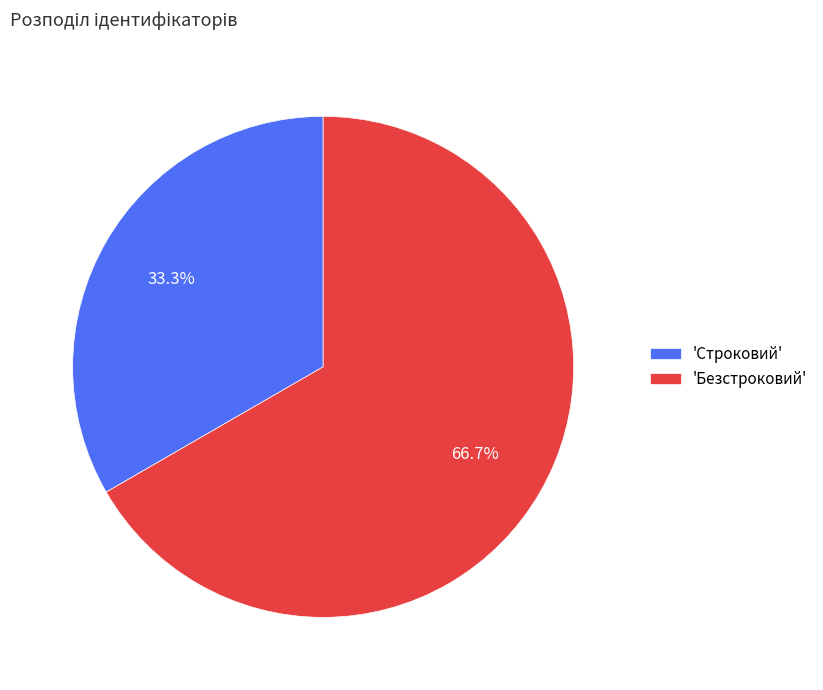

How many segments does this pie chart have?

2